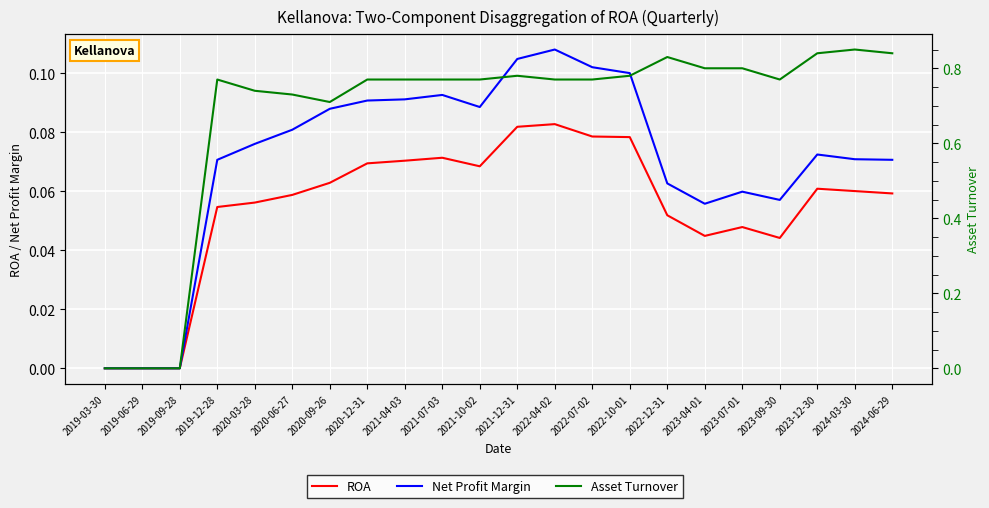

What is the maximum value shown in the chart?

0.8